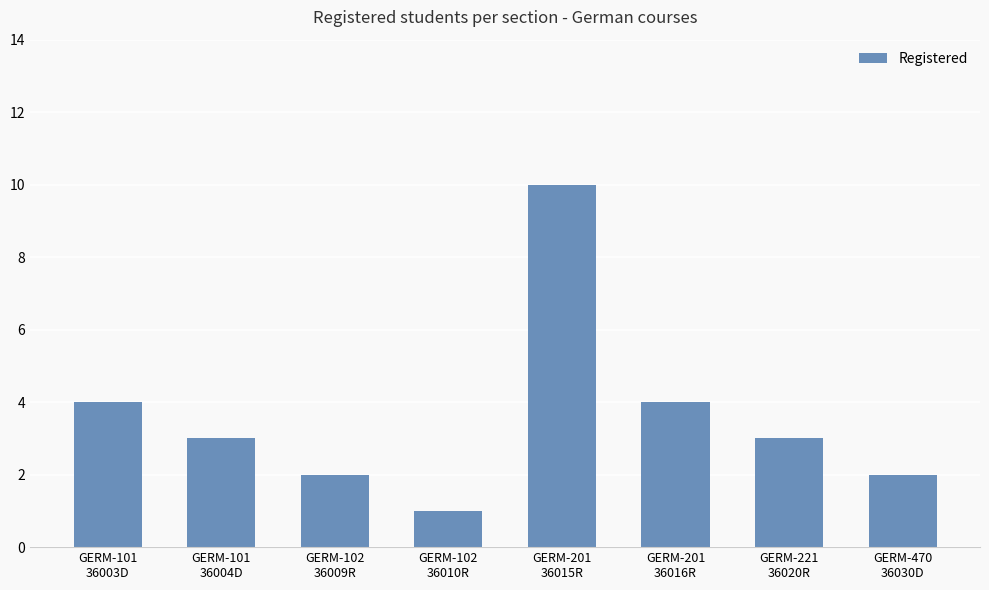

Is it true that the value at GERM-102
36010R is 1?

True